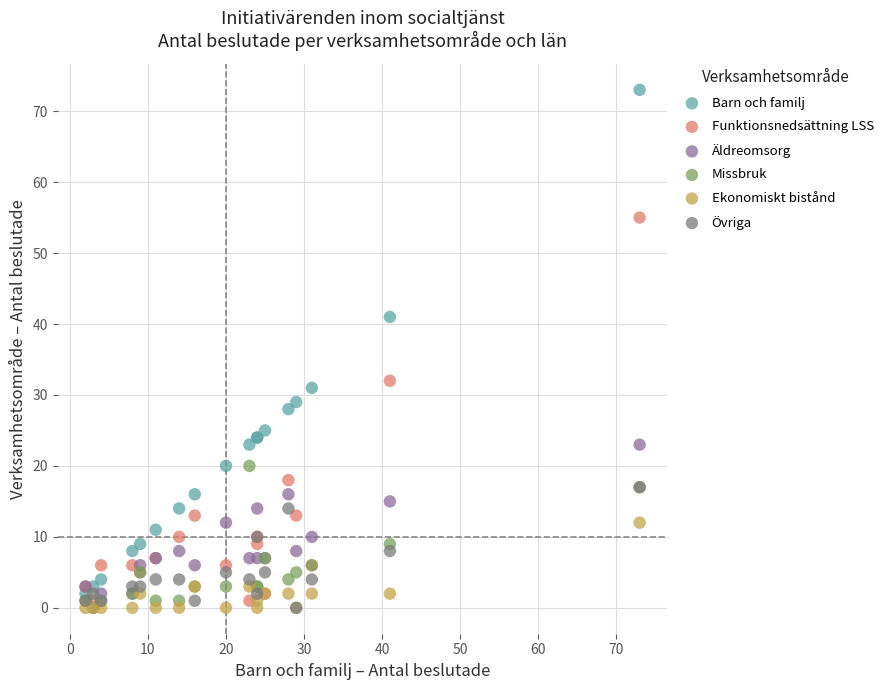

What are all the series names shown in the legend?

Barn och familj, Funktionsnedsättning LSS, Äldreomsorg, Missbruk, Ekonomiskt bistånd, Övriga